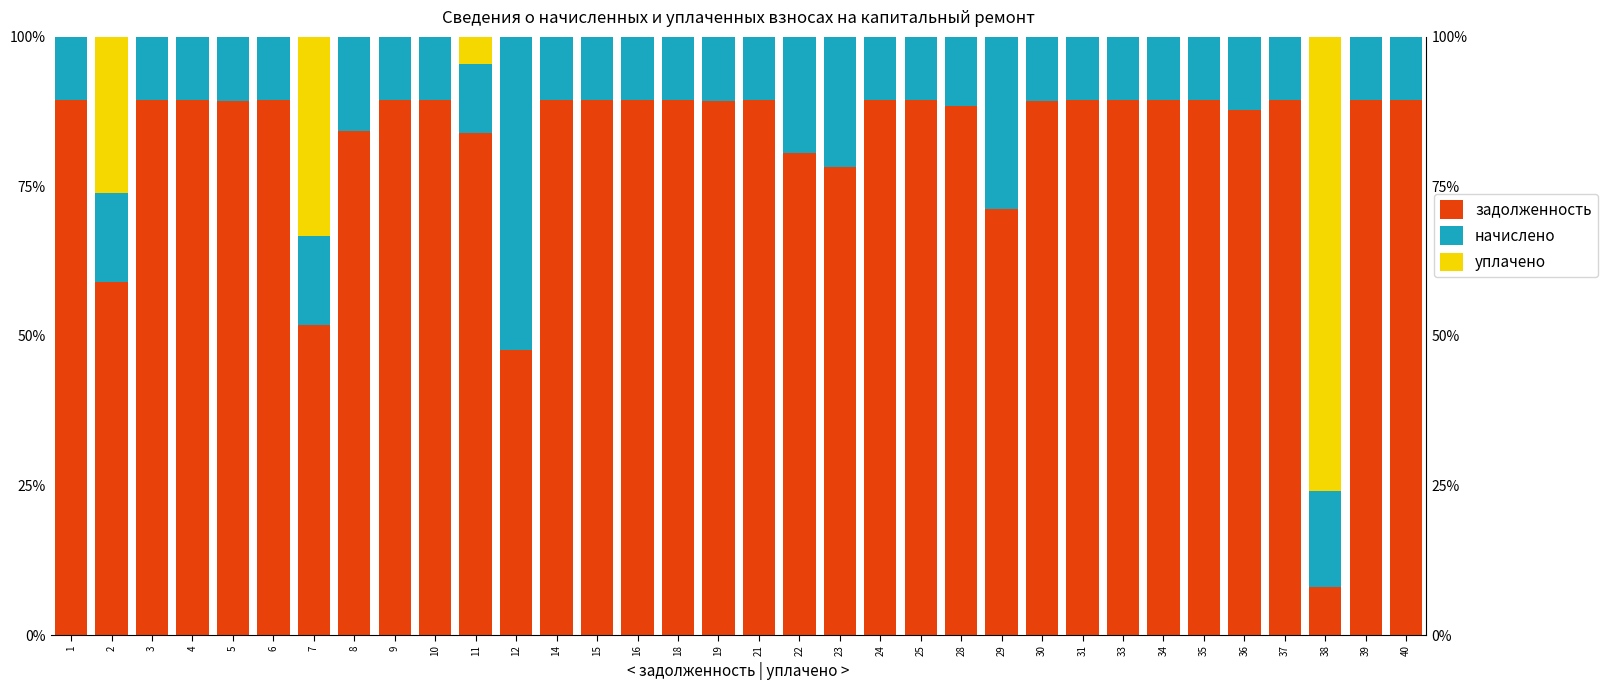

Which category has the lowest value across all series?

1